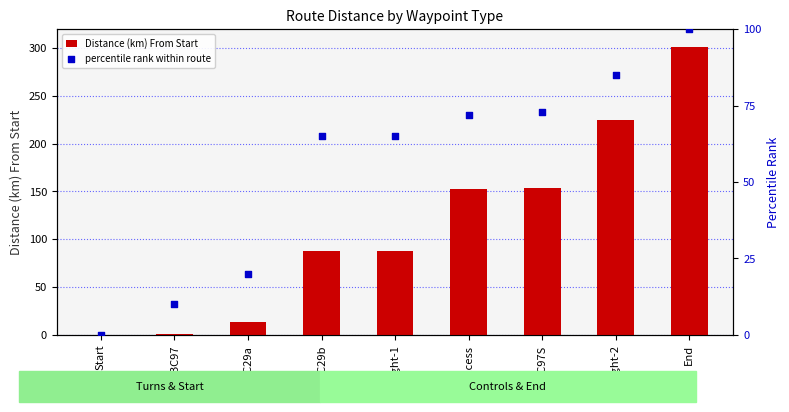

Which series has the largest total across all categories?

Distance (km) From Start